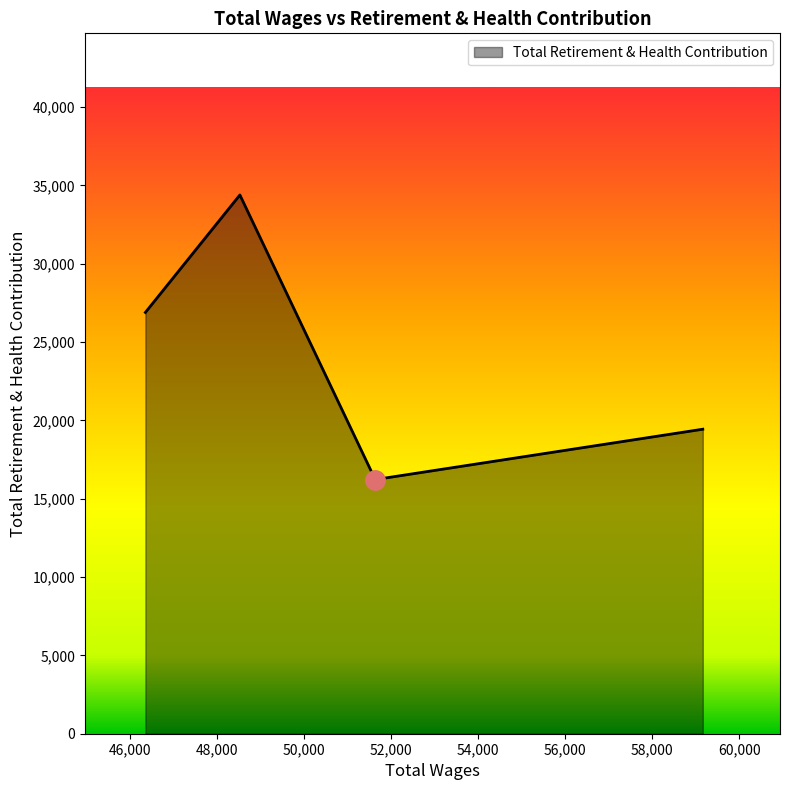

What is the average value?

24232